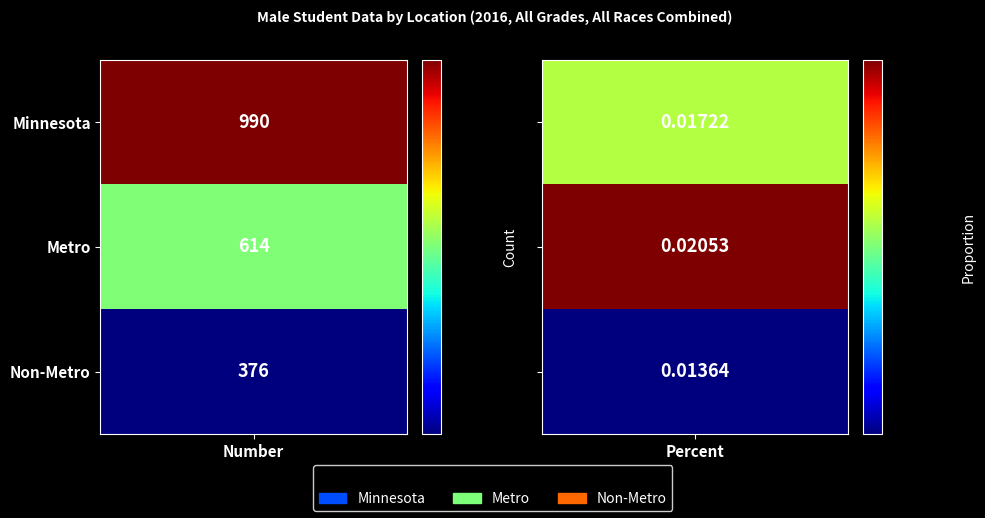

What is the difference between the Minnesota values at Number and Percent?

990.0